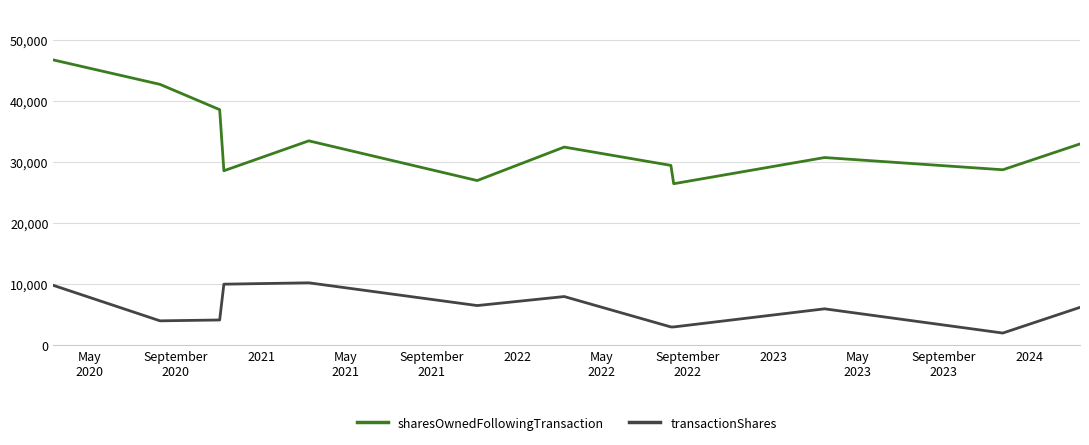

True or false: sharesOwnedFollowingTransaction and transactionShares intersect in this chart.

False